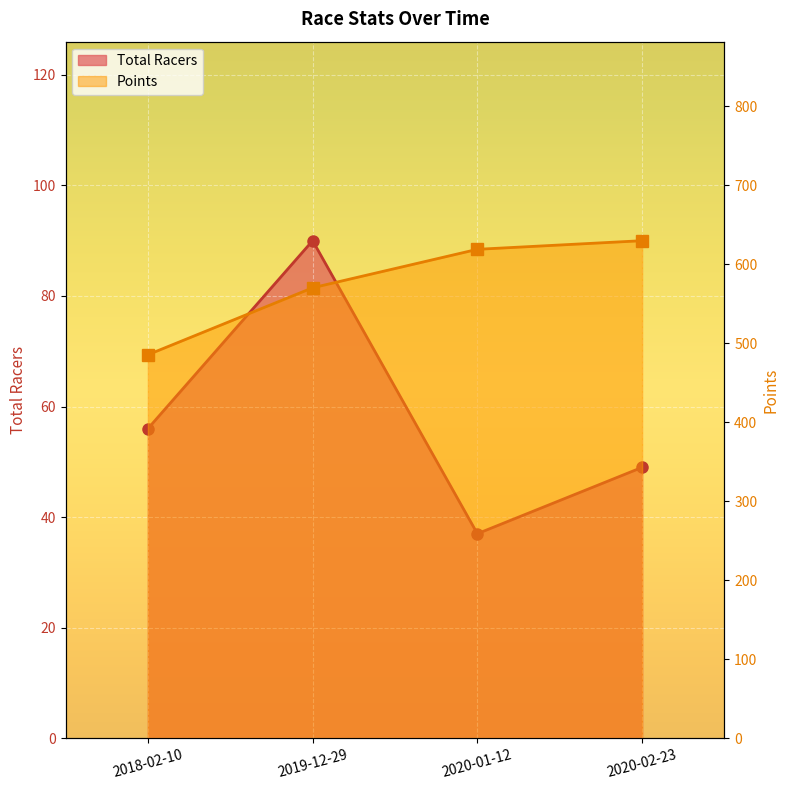

Which has a higher value, 2020-02-23 or 2020-01-12?

2020-02-23